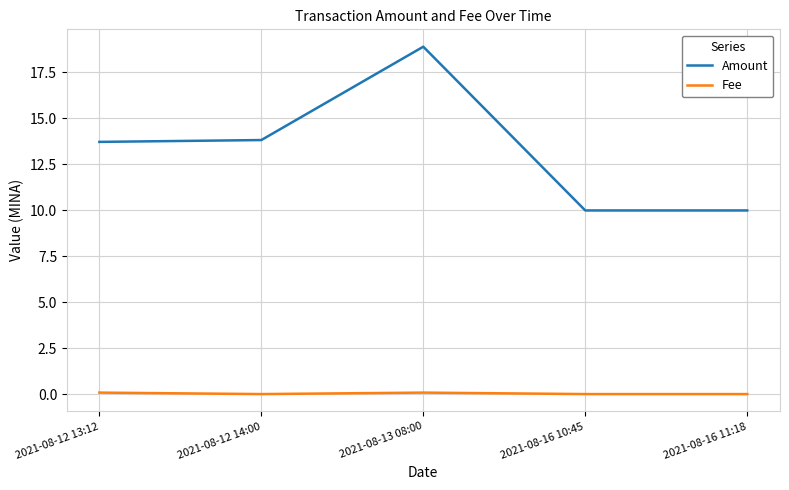

At which label does Amount first exceed 13?

2021-08-12 13:12